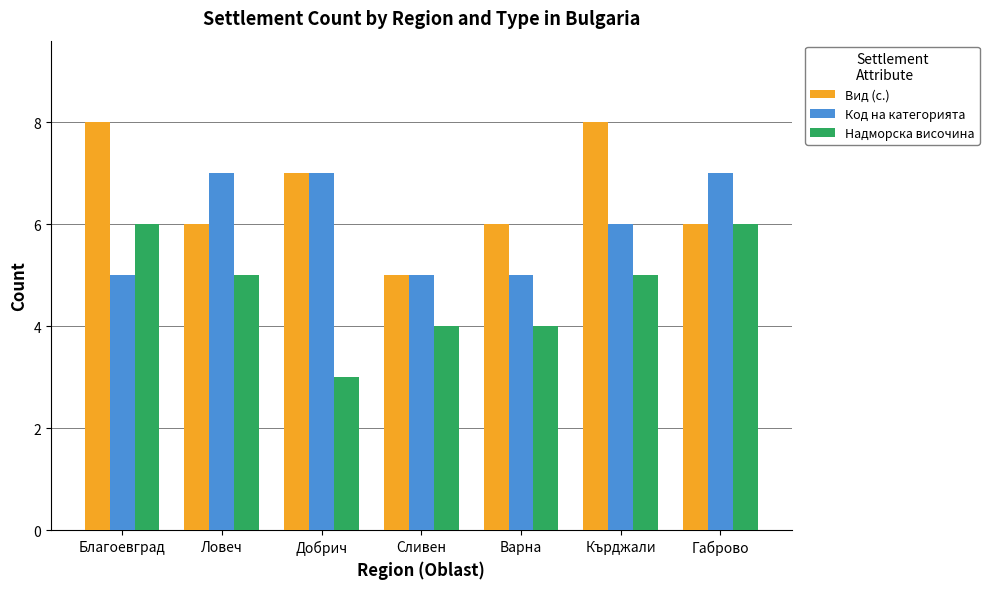

Is it true that Код на категорията equals 2 at Варна?

False